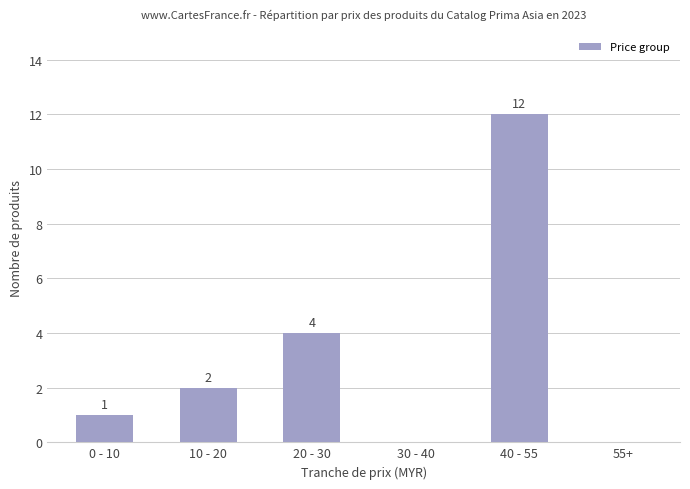

Reading right to left, what are all the values shown in this chart?

55+=0	40 - 55=12	30 - 40=0	20 - 30=4	10 - 20=2	0 - 10=1